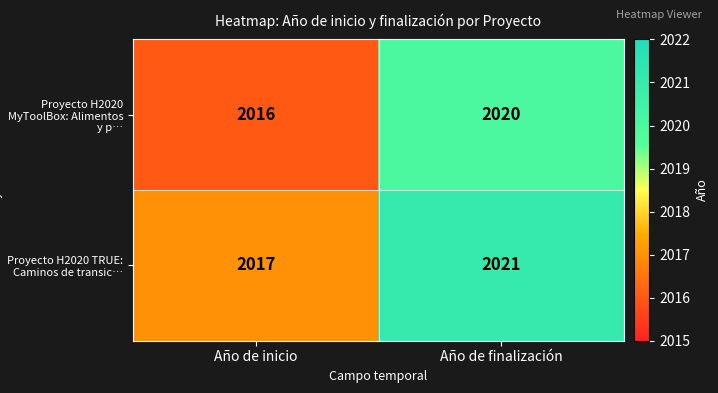

Reading left to right, transcribe all the data shown in this chart.

Proyecto H2020 MyToolBox: Alimentos y p…: Año de inicio=2016	Año de finalización=2020
Proyecto H2020 TRUE: Caminos de transic…: Año de inicio=2017	Año de finalización=2021